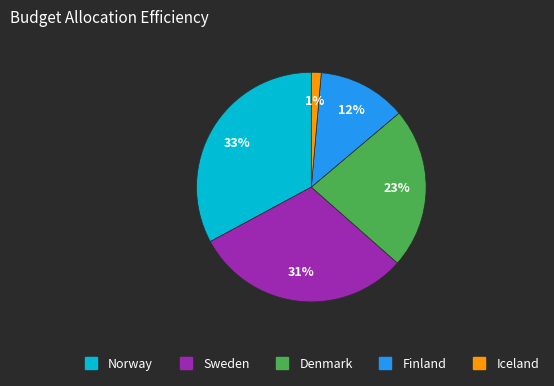

Is the sum of Sweden and Finland greater than half?

No